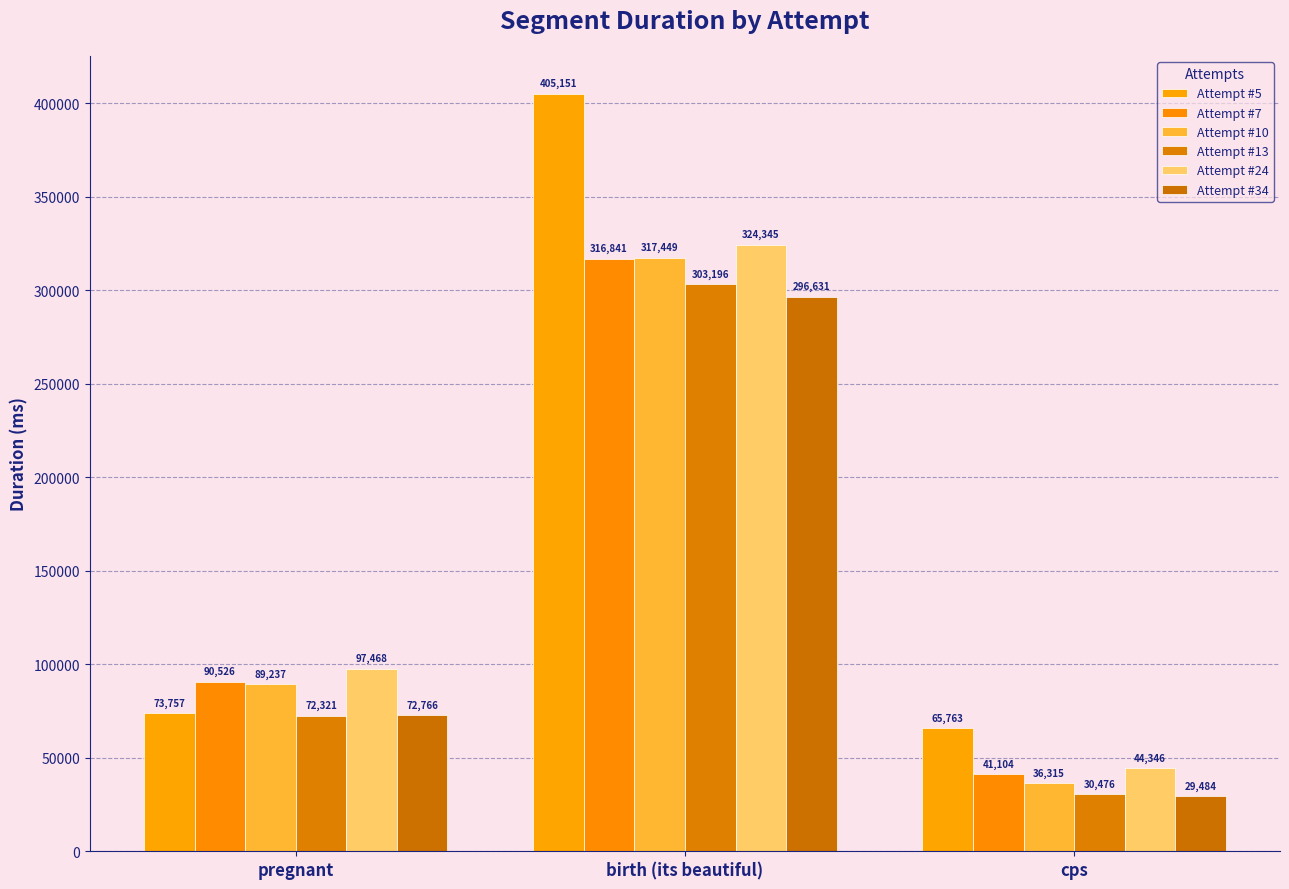

How many data points in Attempt #34 are less than 72766?

1